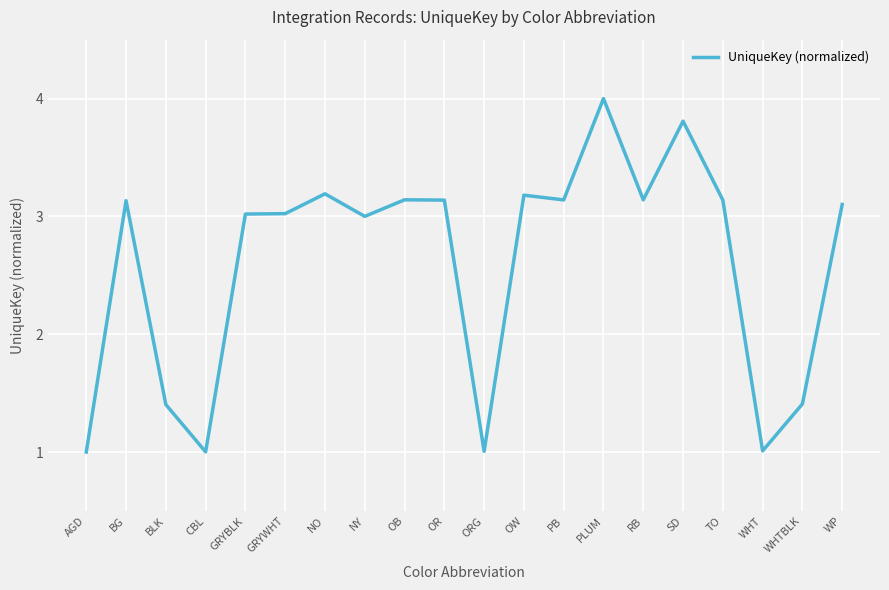

At which category does the chart reach its peak across all series?

PLUM